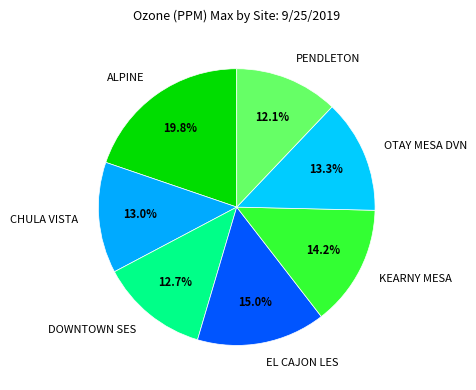

To the nearest percent, what percentage of the pie is DOWNTOWN SES?

13%